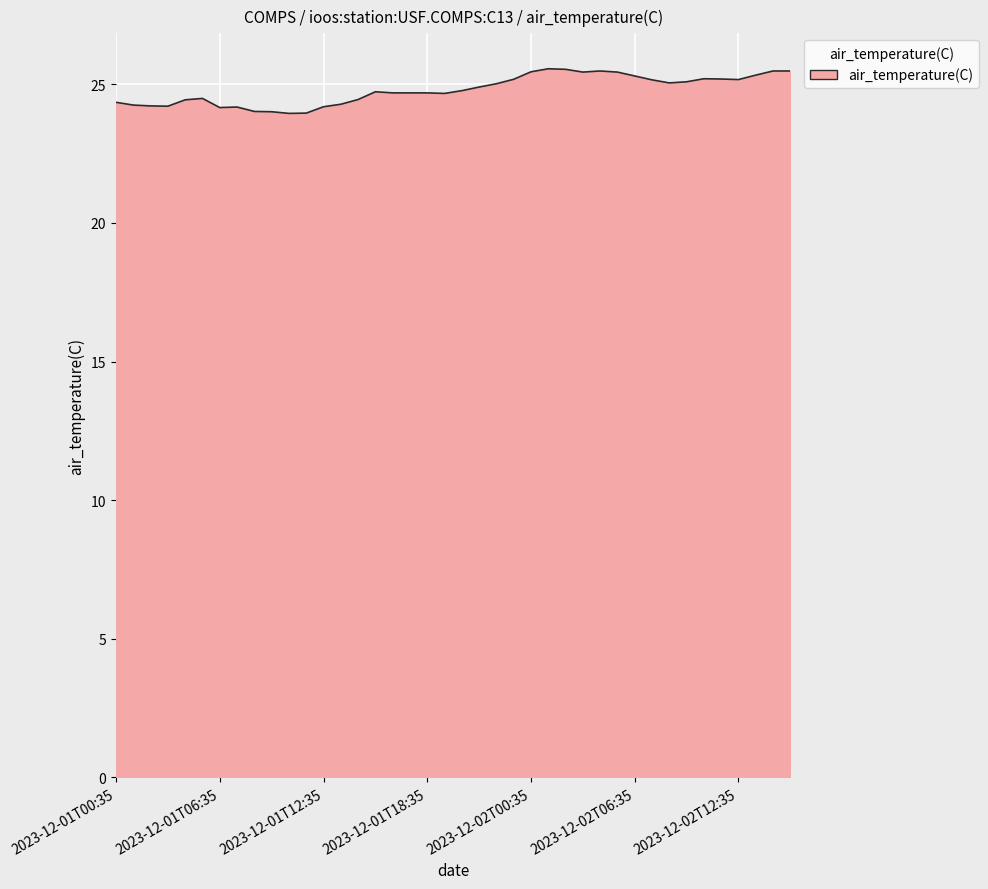

What is the greatest value displayed?

25.6